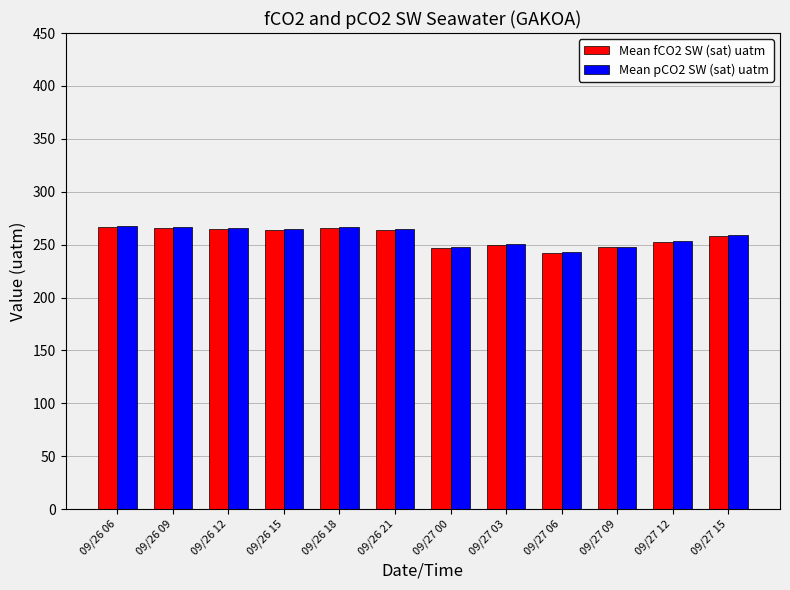

What is the total value across all series at 09/27 00?

494.7